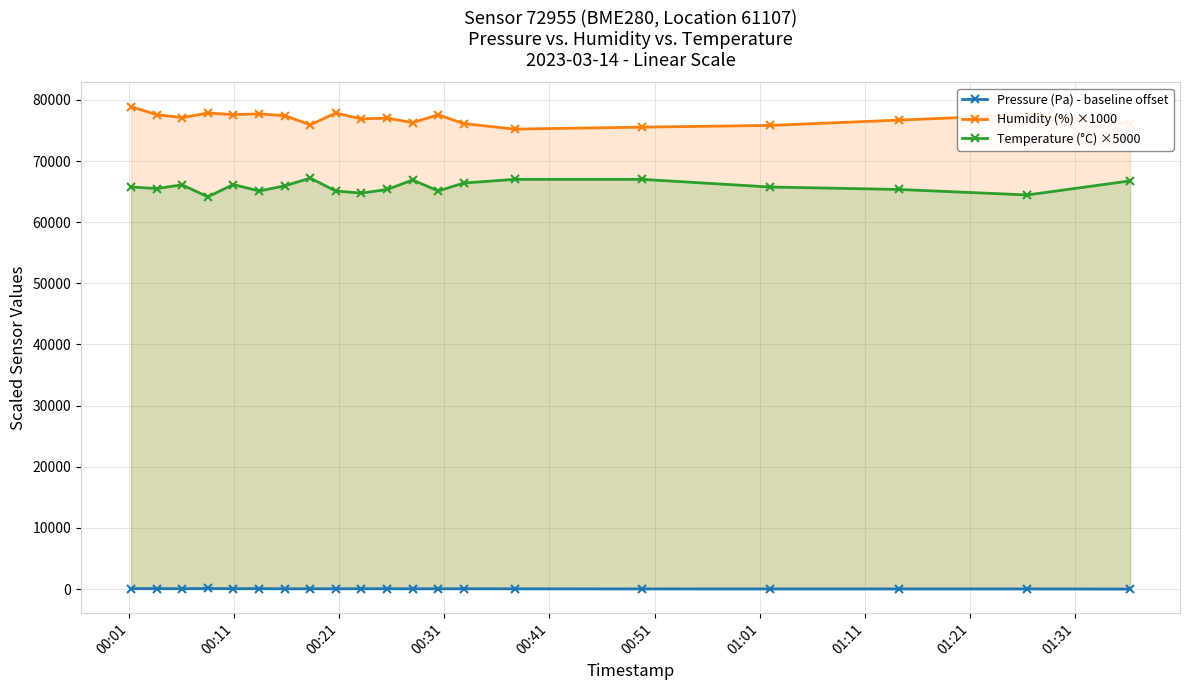

True or false: Pressure (Pa) - baseline offset and Temperature (°C) ×5000 cross at least once.

False